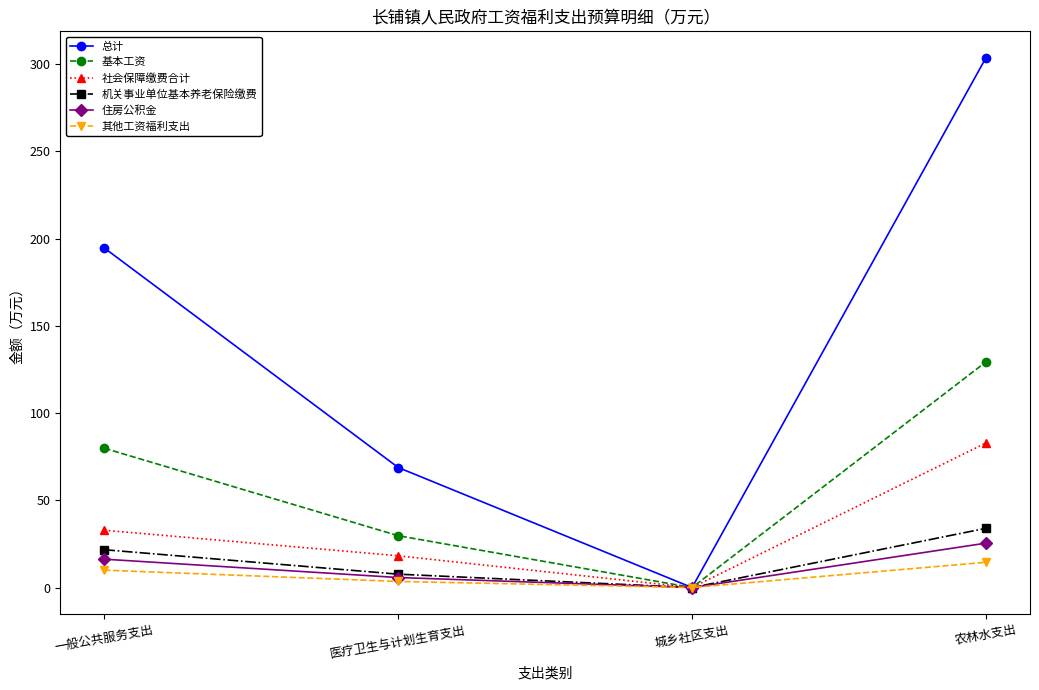

Which category has the lowest value in the 机关事业单位基本养老保险缴费 series?

城乡社区支出